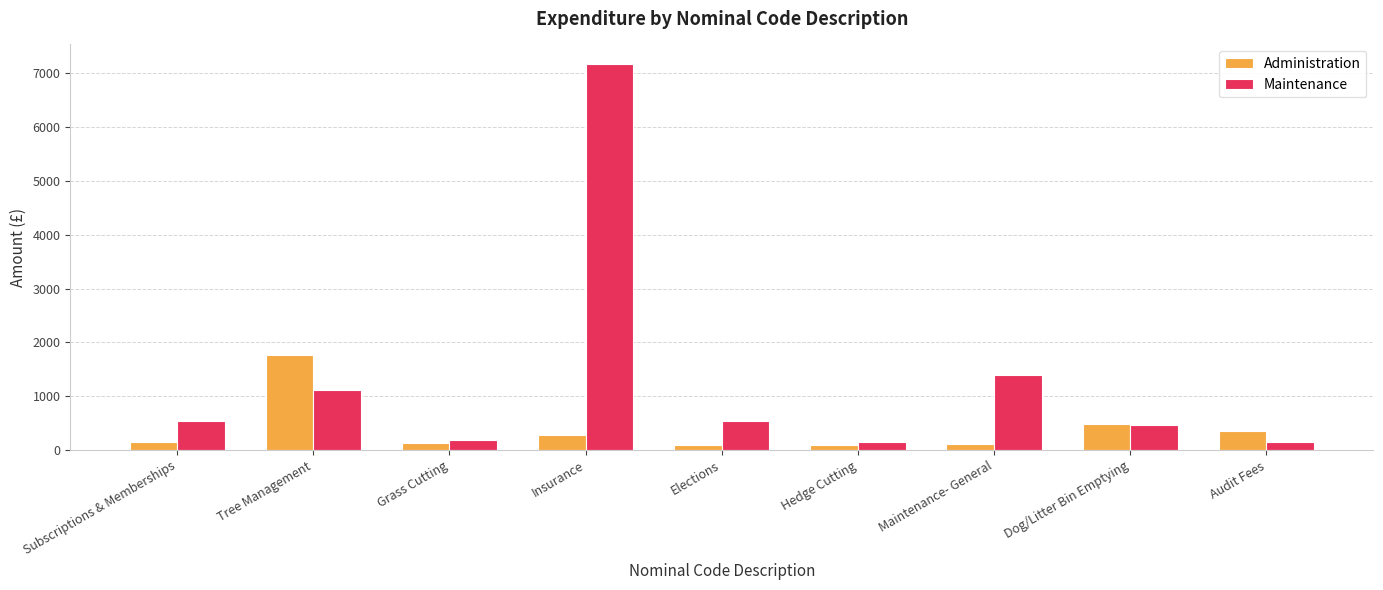

Which category has the highest value across all series?

Insurance